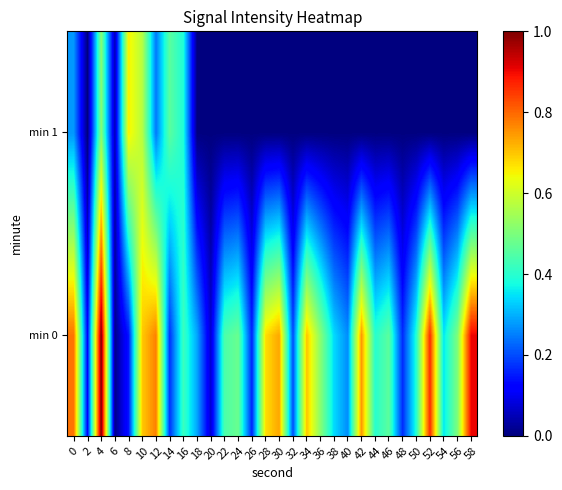

At which category is the sum across all series the highest?

4